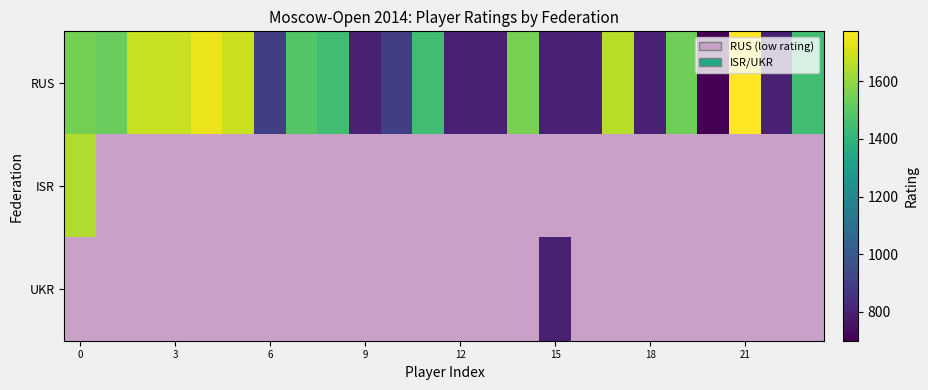

How many categories are shown in the chart?

24